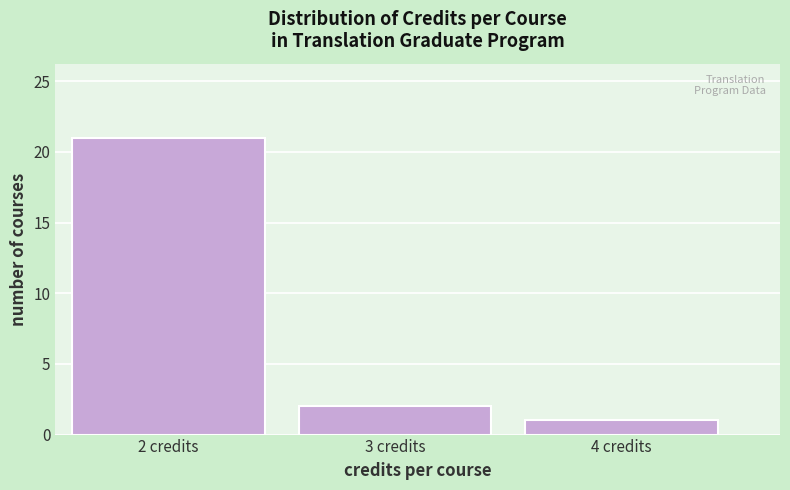

Reading left to right, what are all the values shown in this chart?

2 credits=21	3 credits=2	4 credits=1